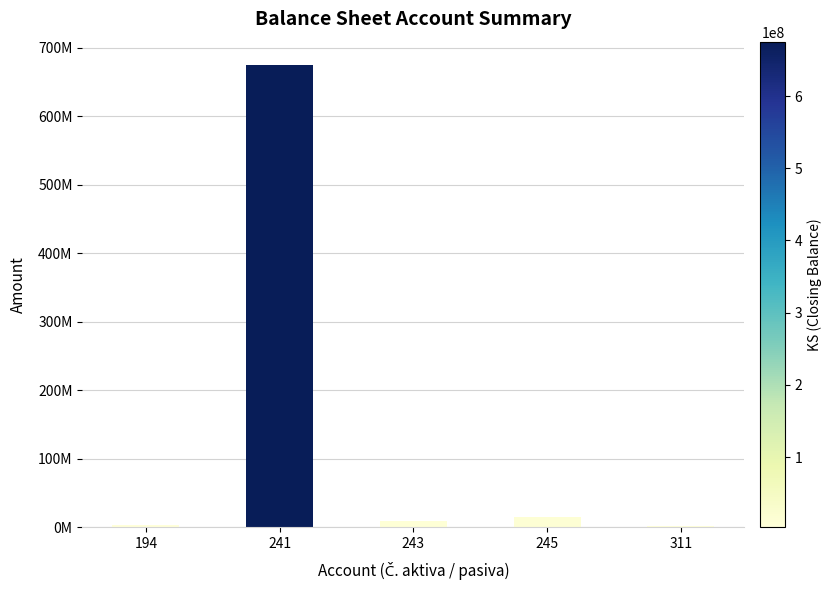

Reading left to right, what are all the values shown in this chart?

3800052.9	675453435.9	9865504.0	15080179.5	2557699.6